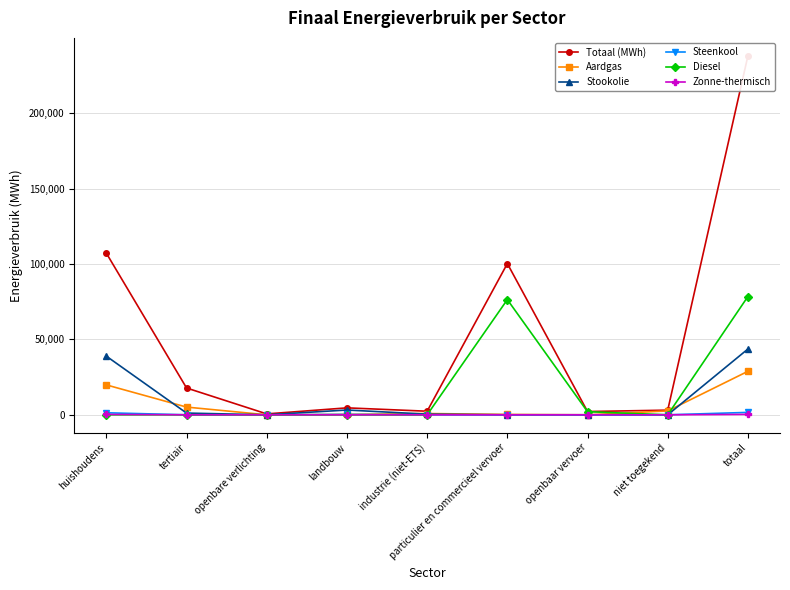

The Zonne-thermisch series shows -103.0 at niet toegekend. True or false?

False